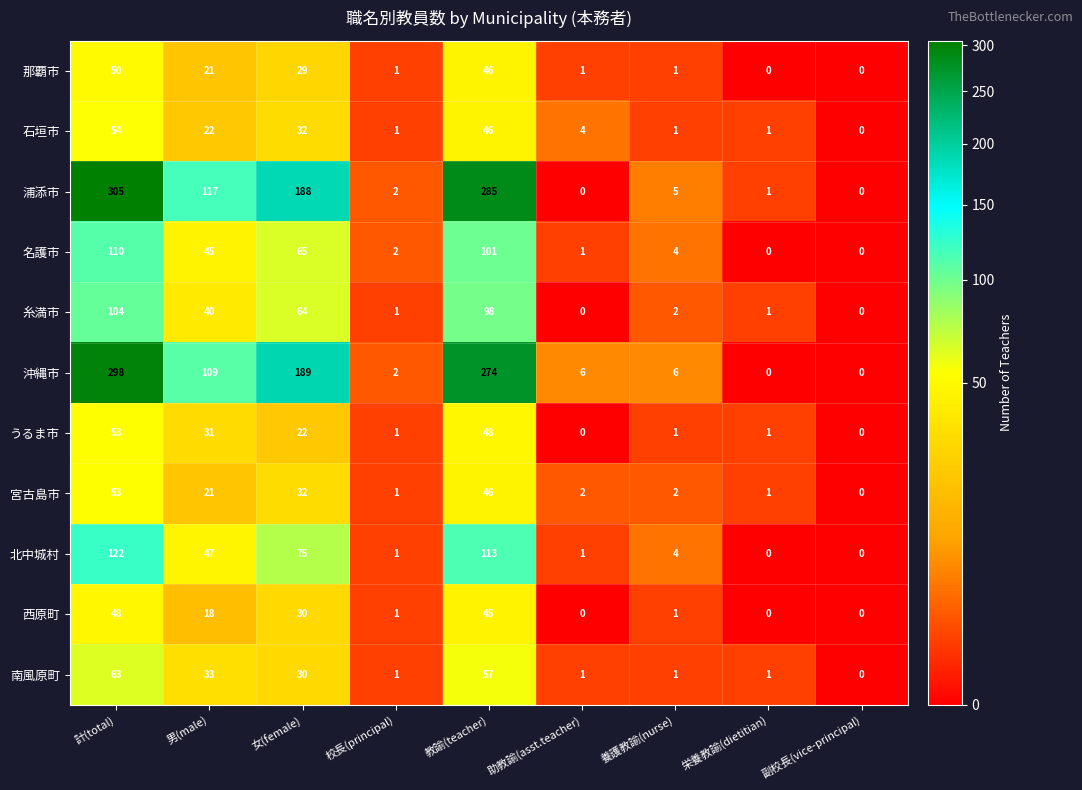

What is the difference between the maximum and minimum values in the 糸満市 series?

104